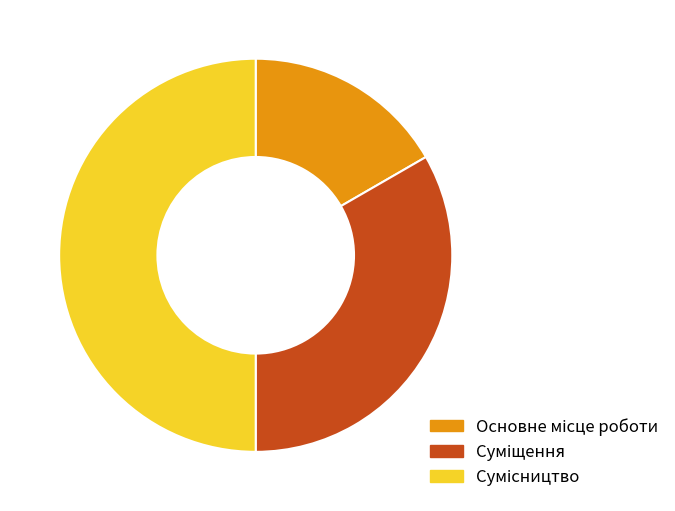

Is there a majority slice in this chart?

No